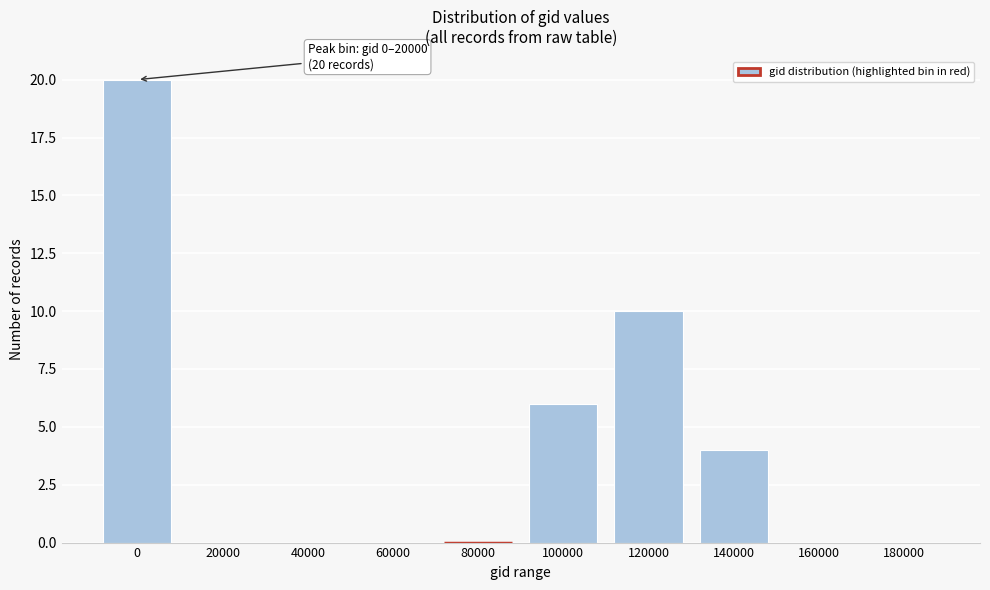

Reading left to right, what are all the values shown in this chart?

0=20	20000=0	40000=0	60000=0	80000=0	100000=6	120000=10	140000=4	160000=0	180000=0